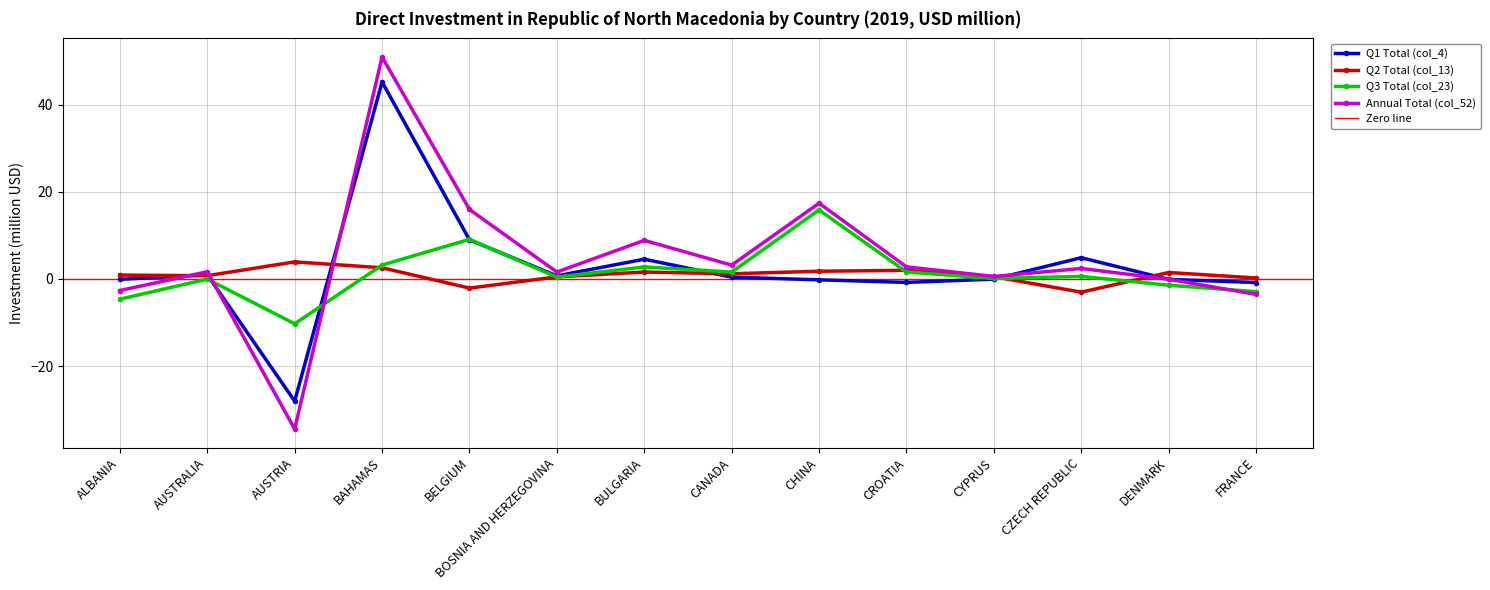

True or false: Q3 Total (col_23) has a value of -0.0 at AUSTRALIA.

True